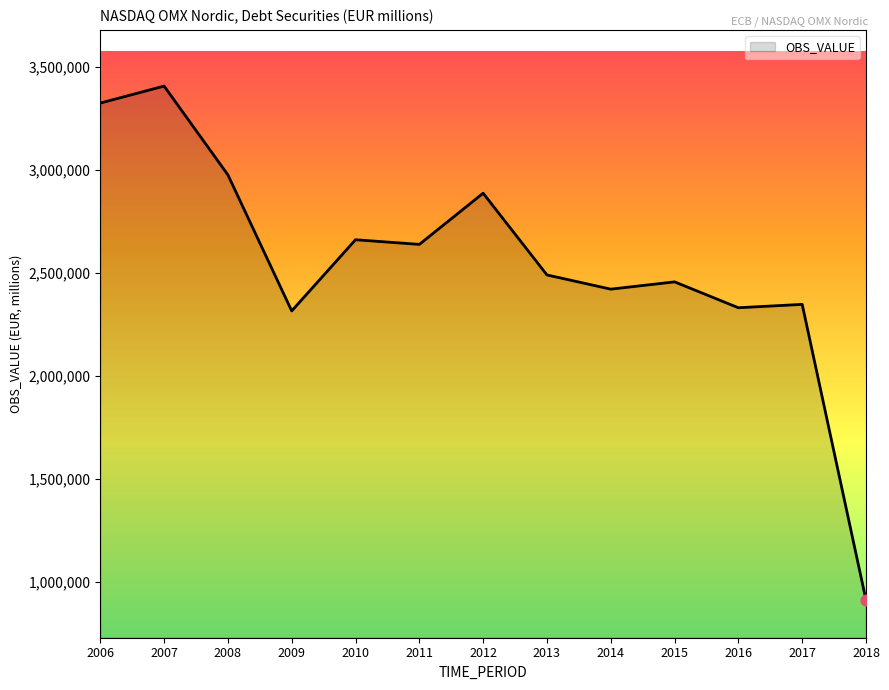

Which has a higher value, 2015 or 2009?

2015